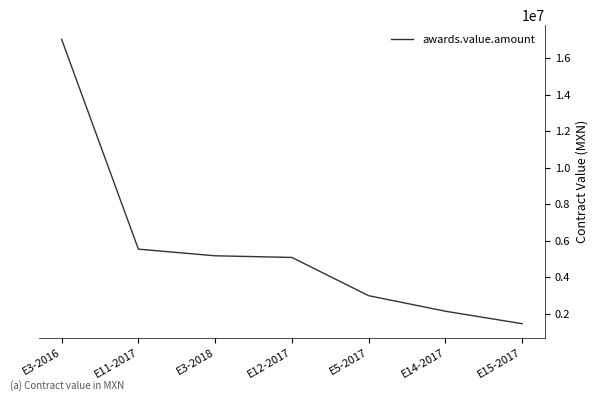

What is the greatest value displayed?

17047386.3